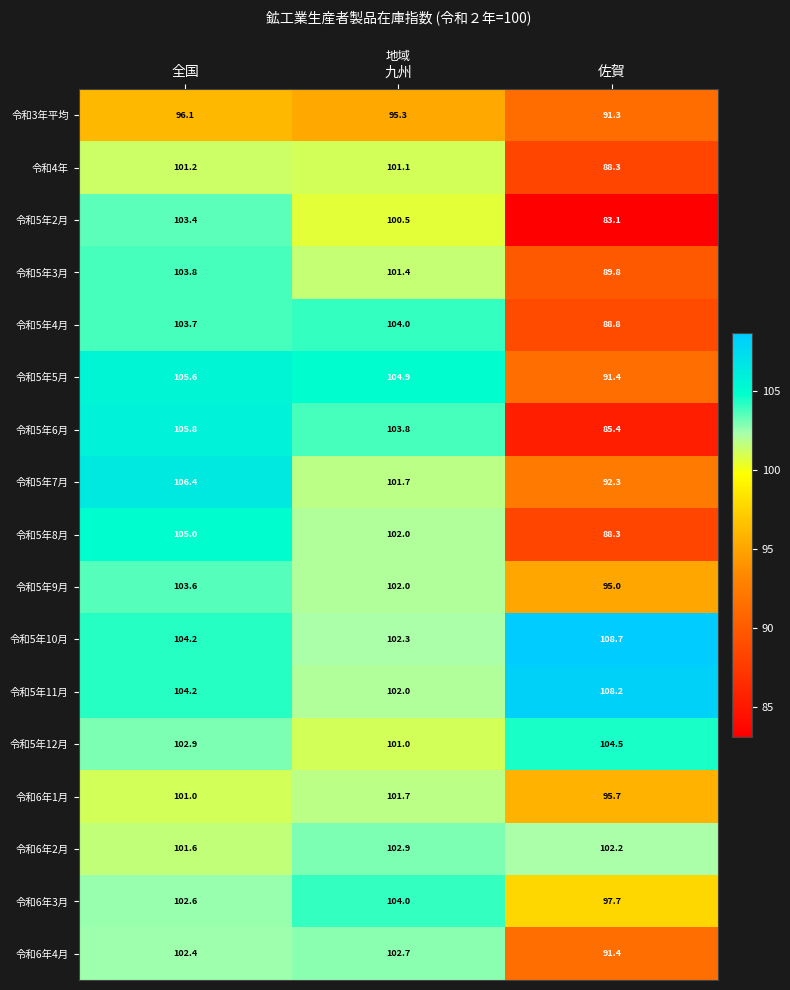

Which series has the largest range (max minus min)?

令和5年6月